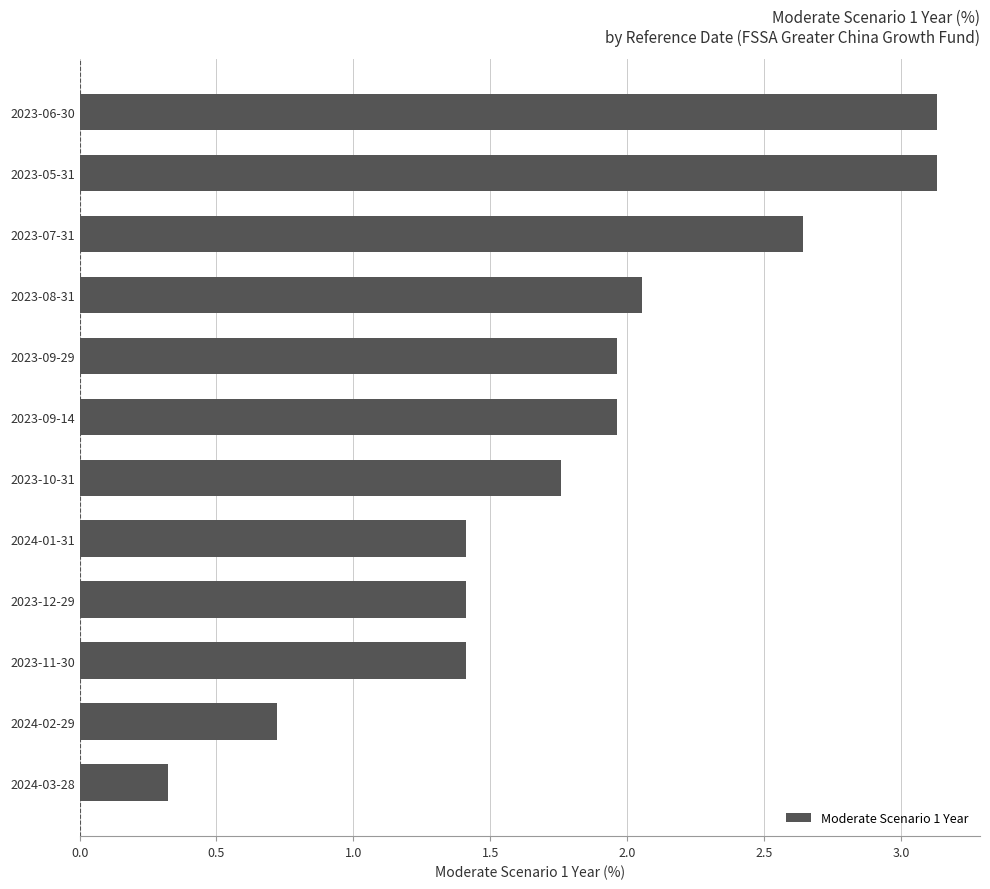

Which label corresponds to the smallest value in the chart?

2024-03-28